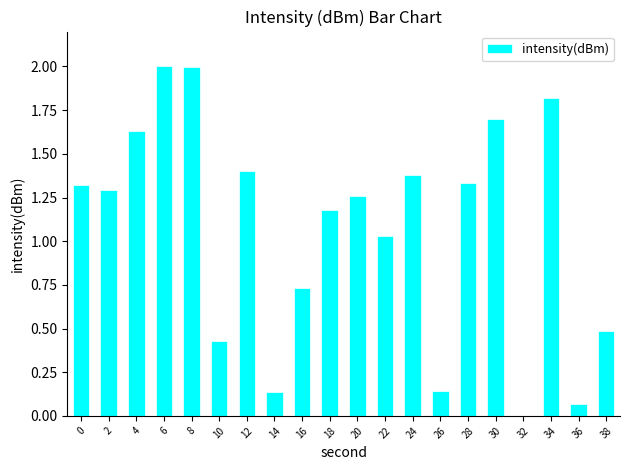

What is the sum of all values?

21.3